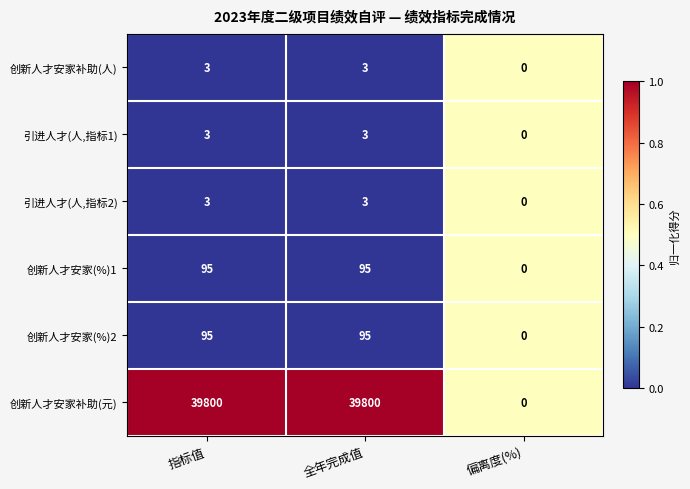

What is the difference between the maximum and minimum values in the 创新人才安家补助(元) series?

39800